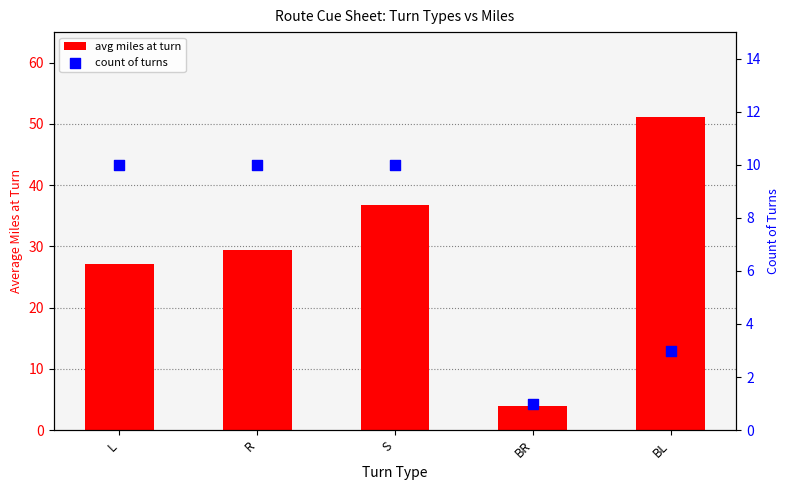

Which series has the widest spread of Y values?

avg miles at turn